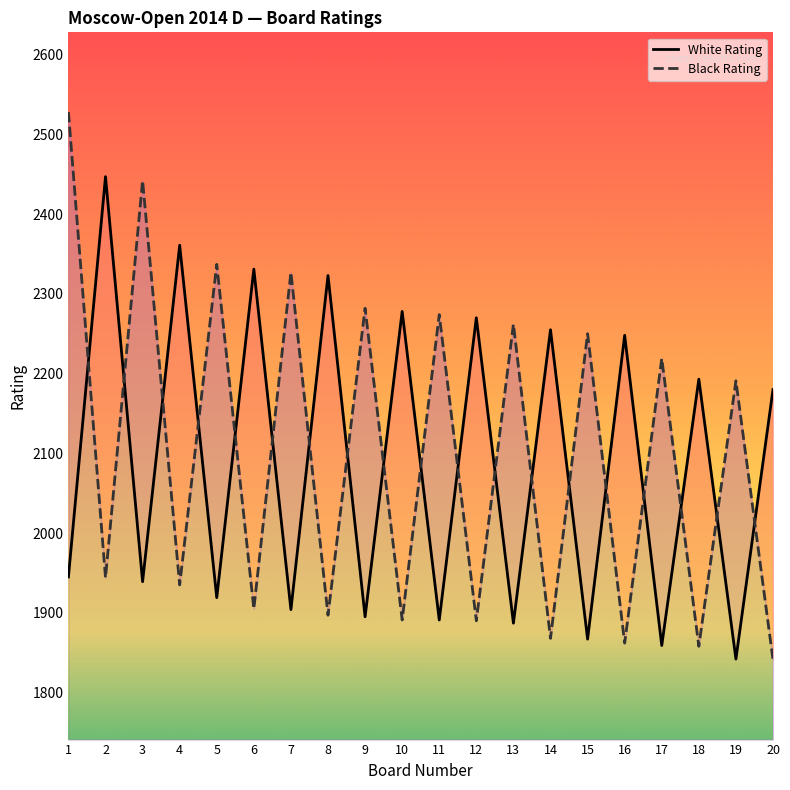

Which series has the largest range (max minus min)?

Black Rating